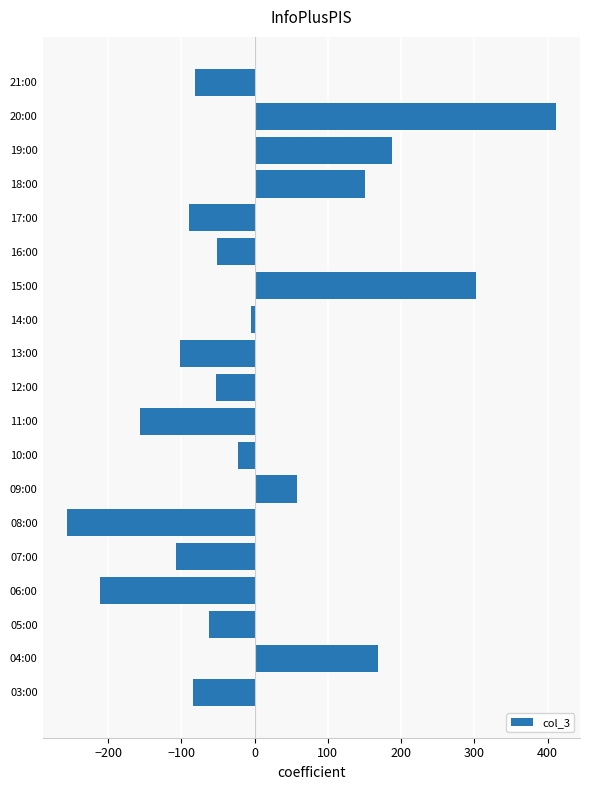

The value at 09:00 is 96.0. True or false?

False